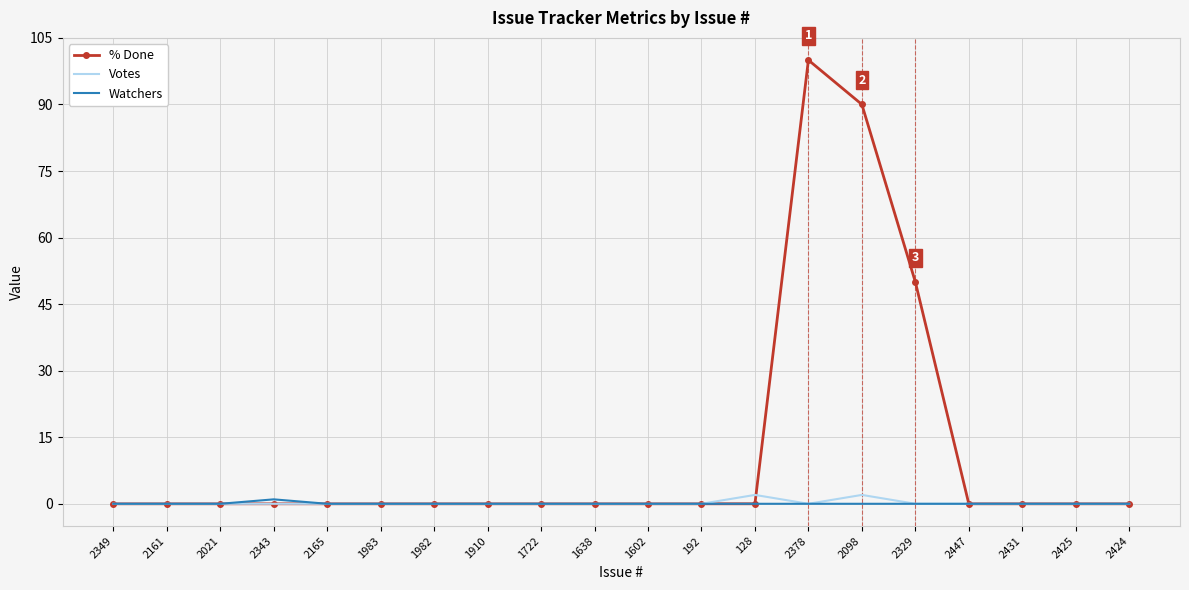

Reading right to left, extract all data points from this chart.

% Done: 0	0	0	0	50	90	100	0	0	0	0	0	0	0	0	0	0	0	0	0
Votes: 0	0	0	0	0	2	0	2	0	0	0	0	0	0	0	0	0	0	0	0
Watchers: 0	0	0	0	0	0	0	0	0	0	0	0	0	0	0	0	1	0	0	0